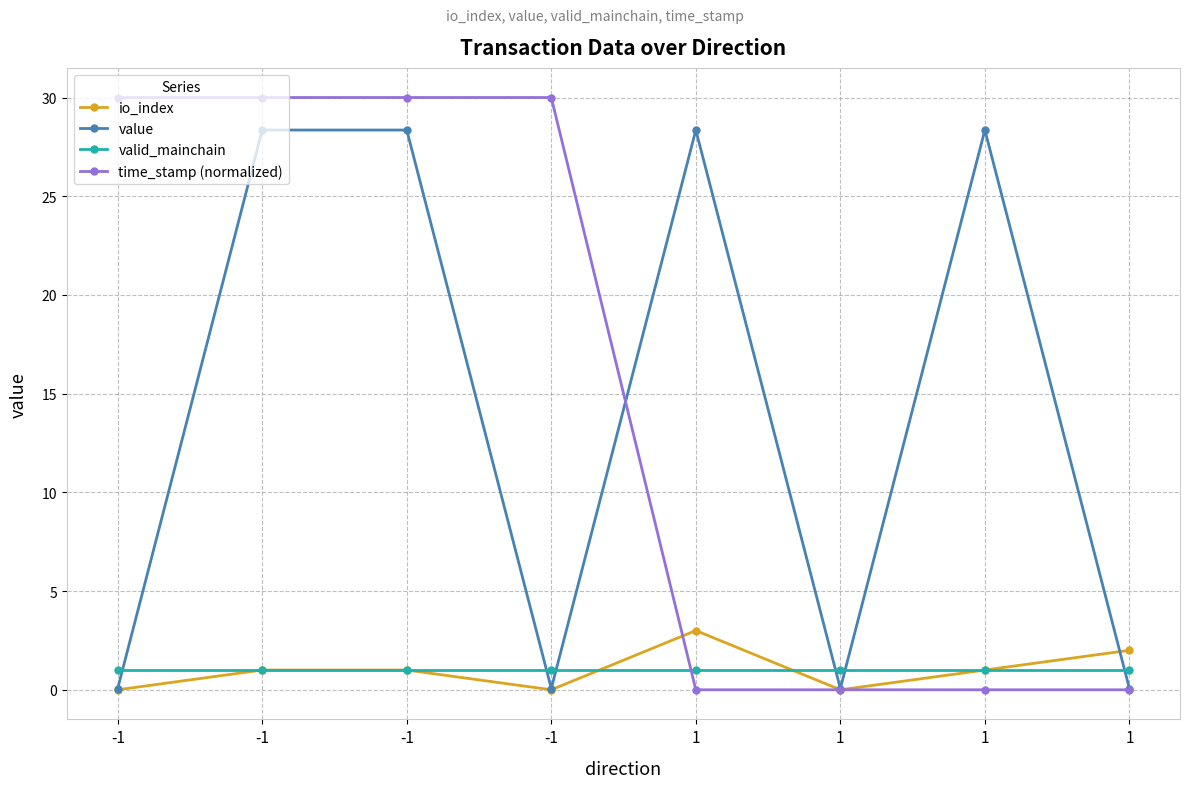

What are all the series names shown in the legend?

io_index, value, valid_mainchain, time_stamp (normalized)